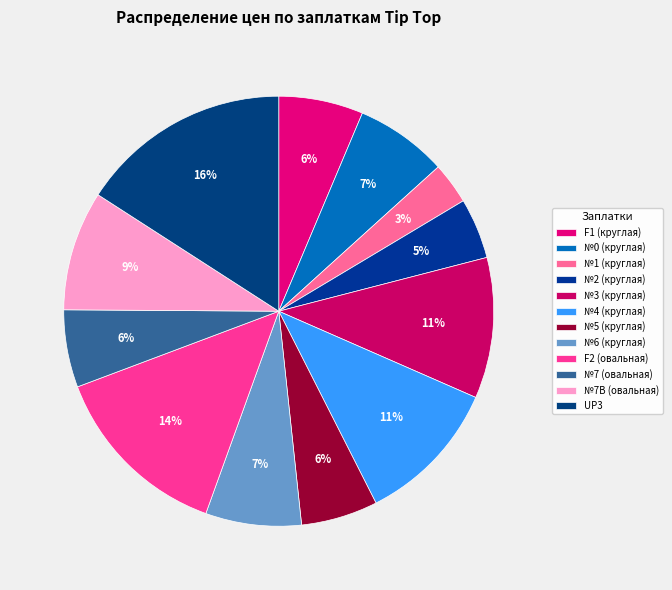

Which has a higher value, №7B (овальная) or №3 (круглая)?

№3 (круглая)